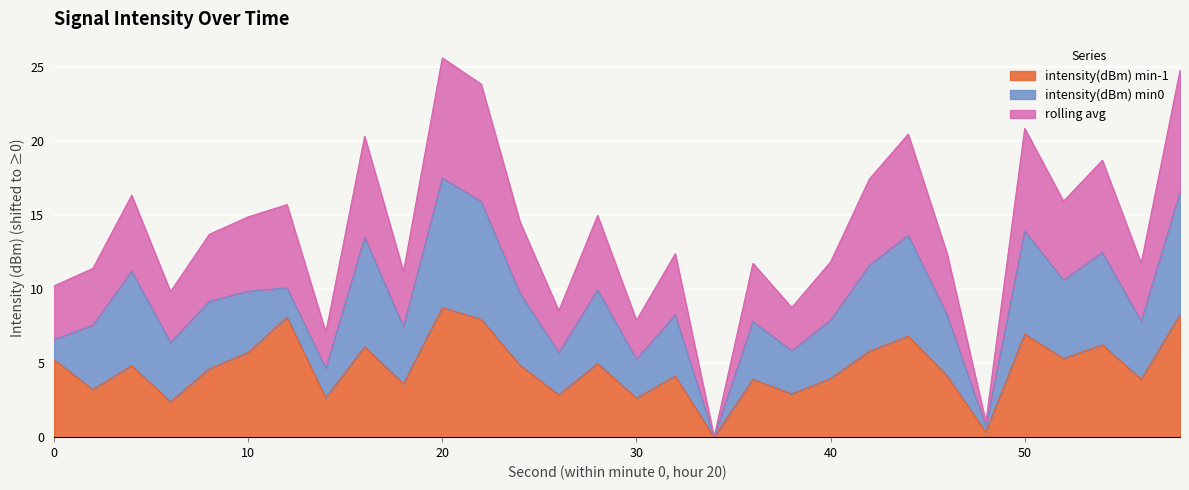

How many lines are shown in the chart?

3